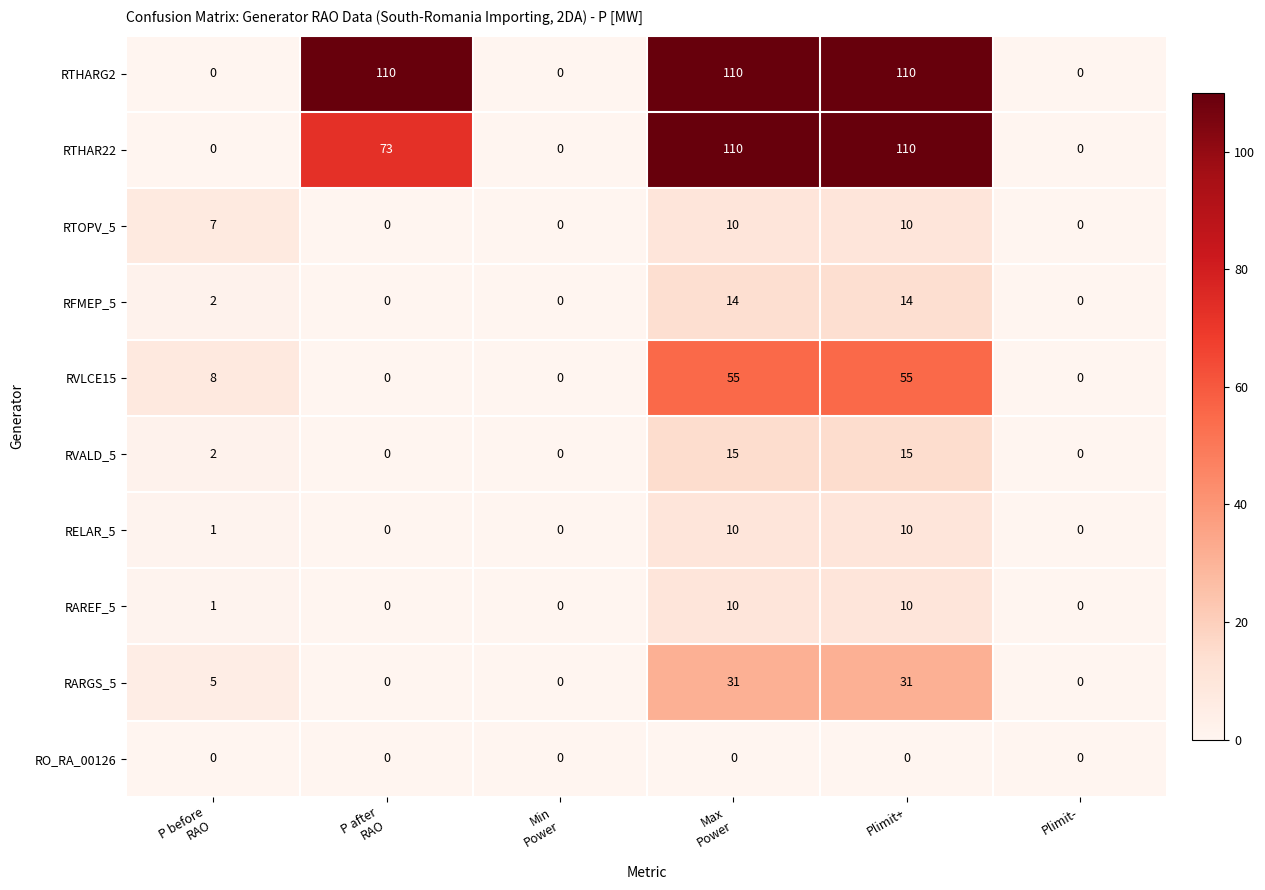

At how many categories does at least one series exceed 22?

3